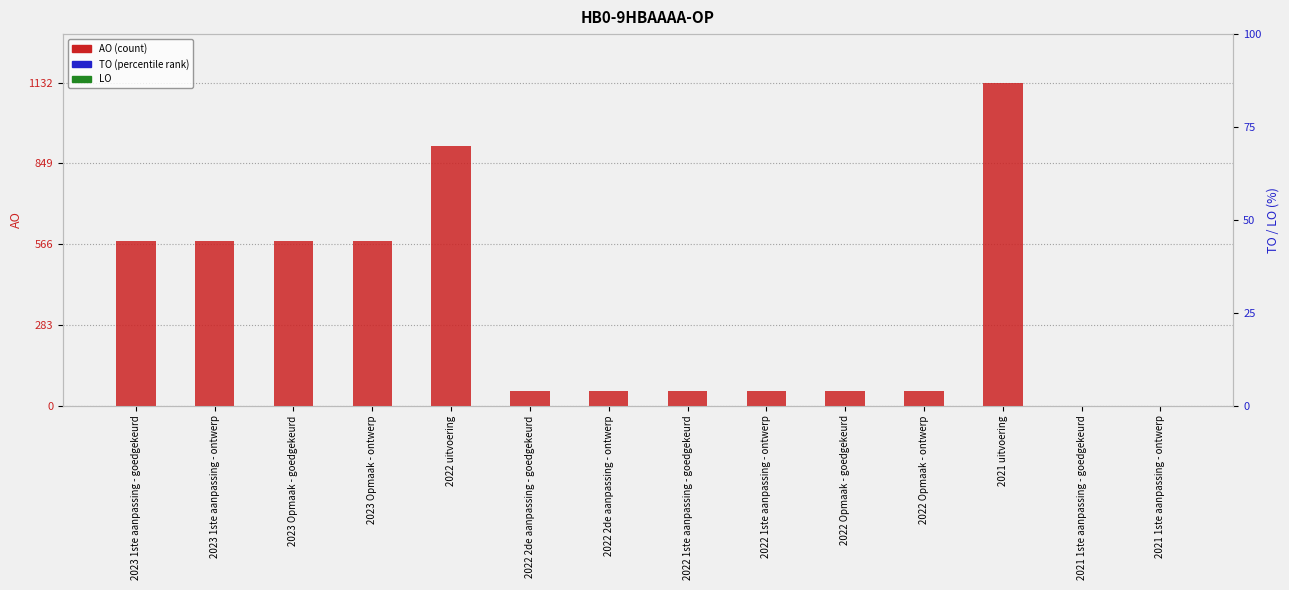

Is the value of LO at 2022 2de aanpassing - ontwerp greater than the value of TO at 2022 uitvoering?

No